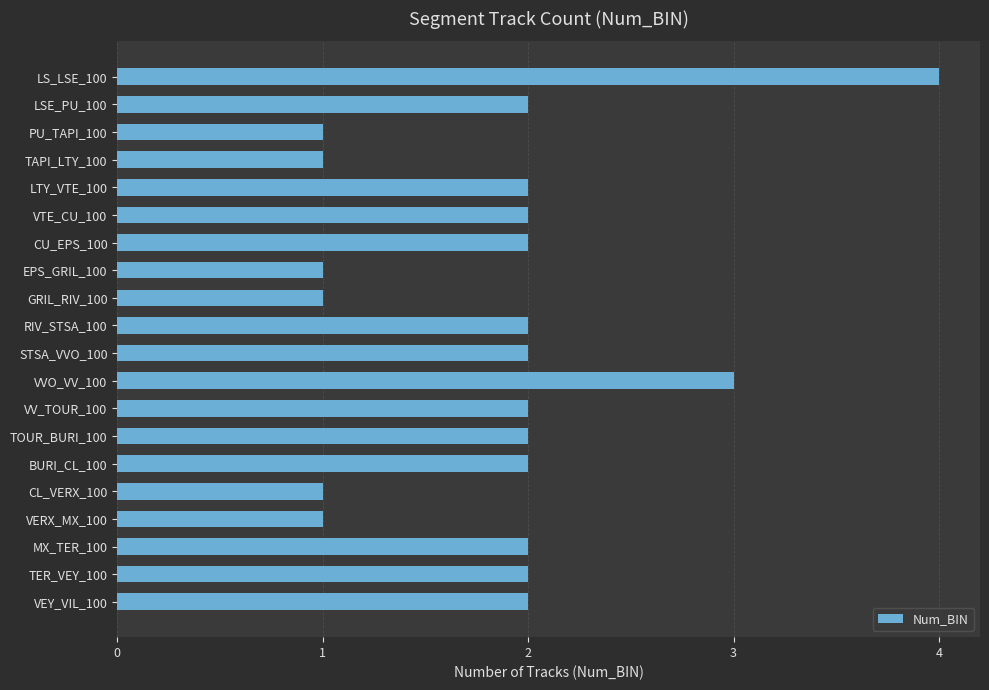

What is the label of the 18th bar from the bottom?

PU_TAPI_100